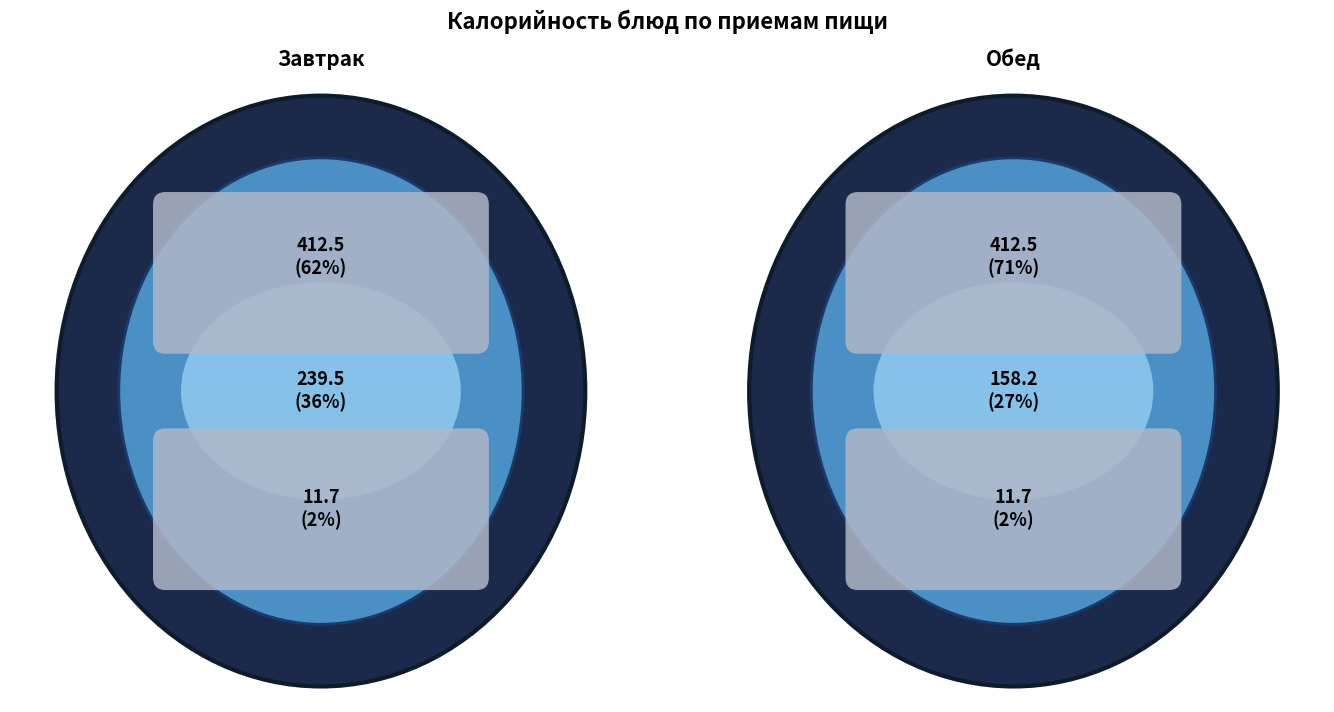

To the nearest percent, what is the difference between the Картофельное пюре (обед) and Гуляш (завтрак) slice percentages?

7%